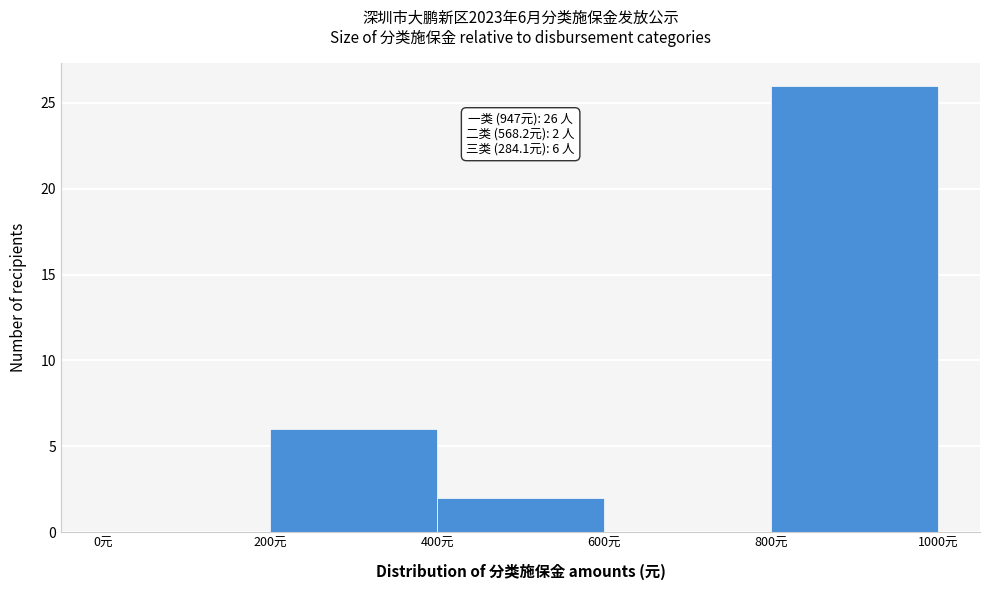

Which range on the x-axis has the tallest bar?

800 to 1000